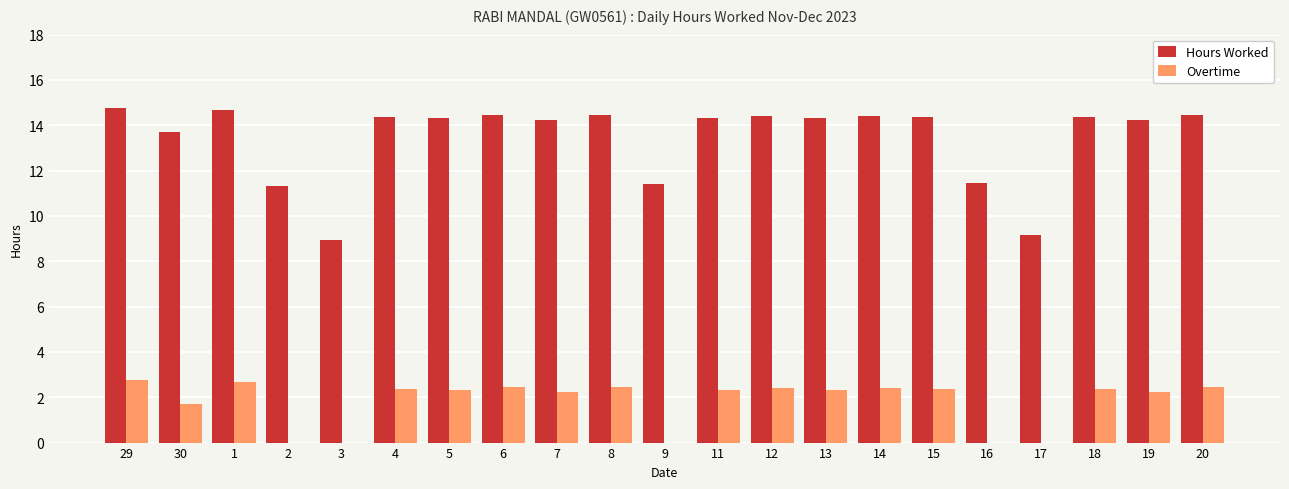

What is the maximum value for Hours Worked?

14.8